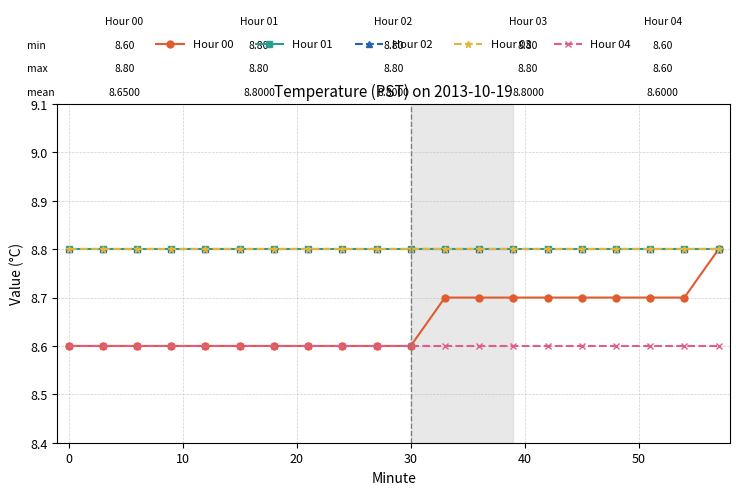

Does the chart have visible grid lines?

Yes